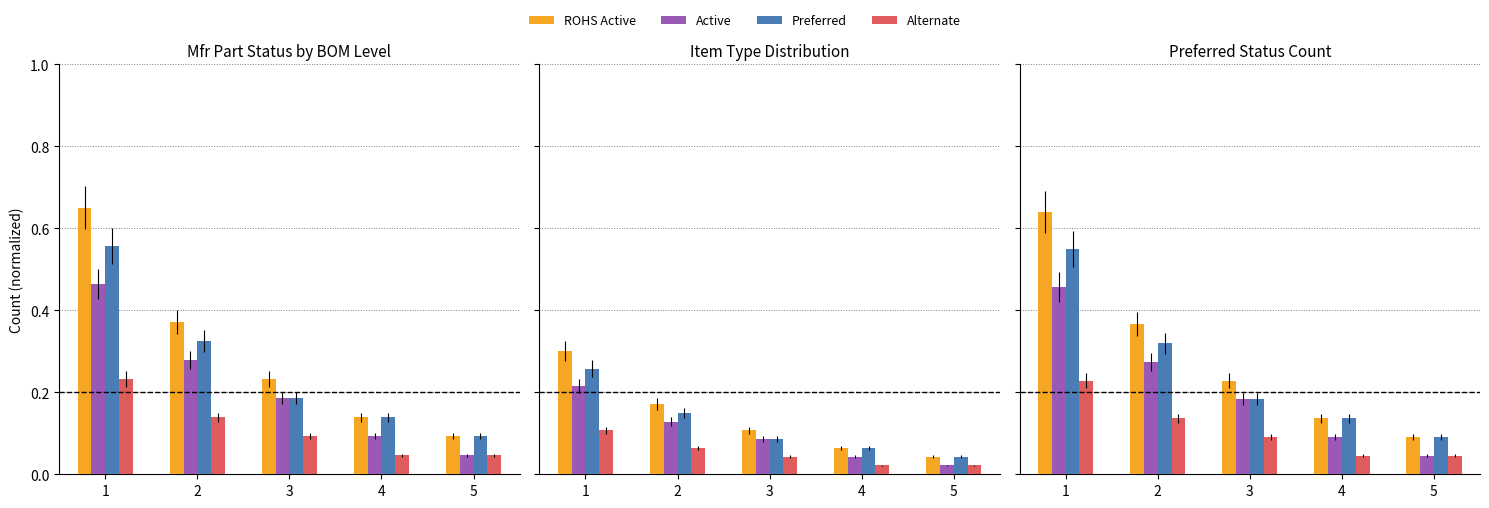

What is the total value across all series at 1?

1.9